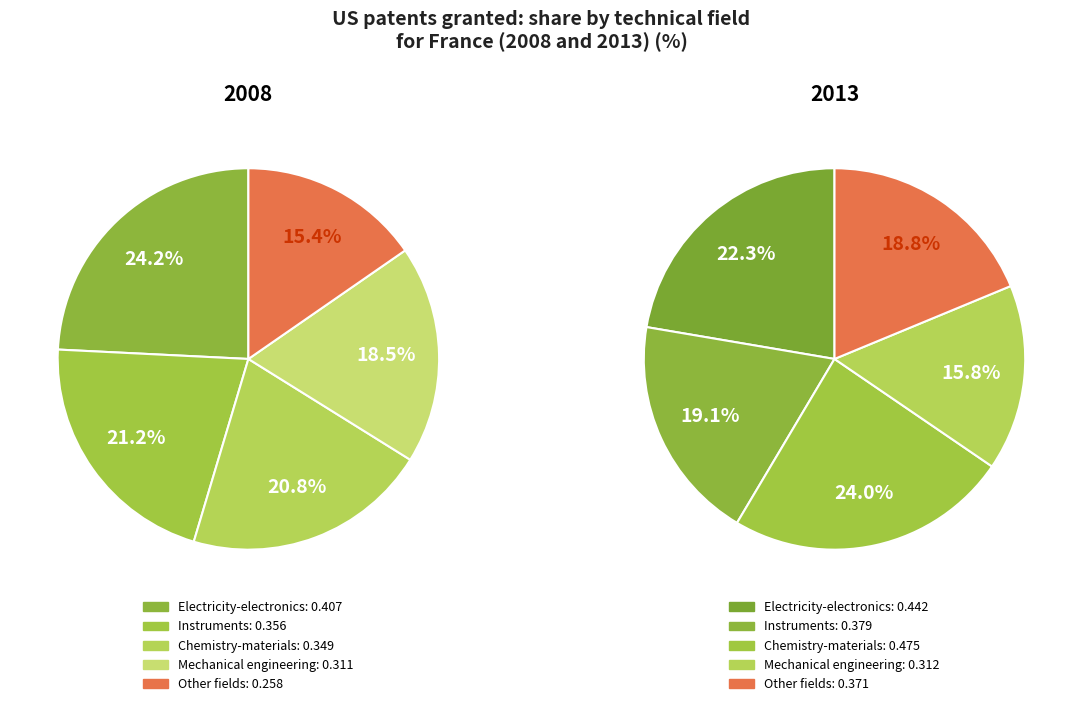

To the nearest percent, what is the combined percentage of Mechanical engineering and Other fields?

34%